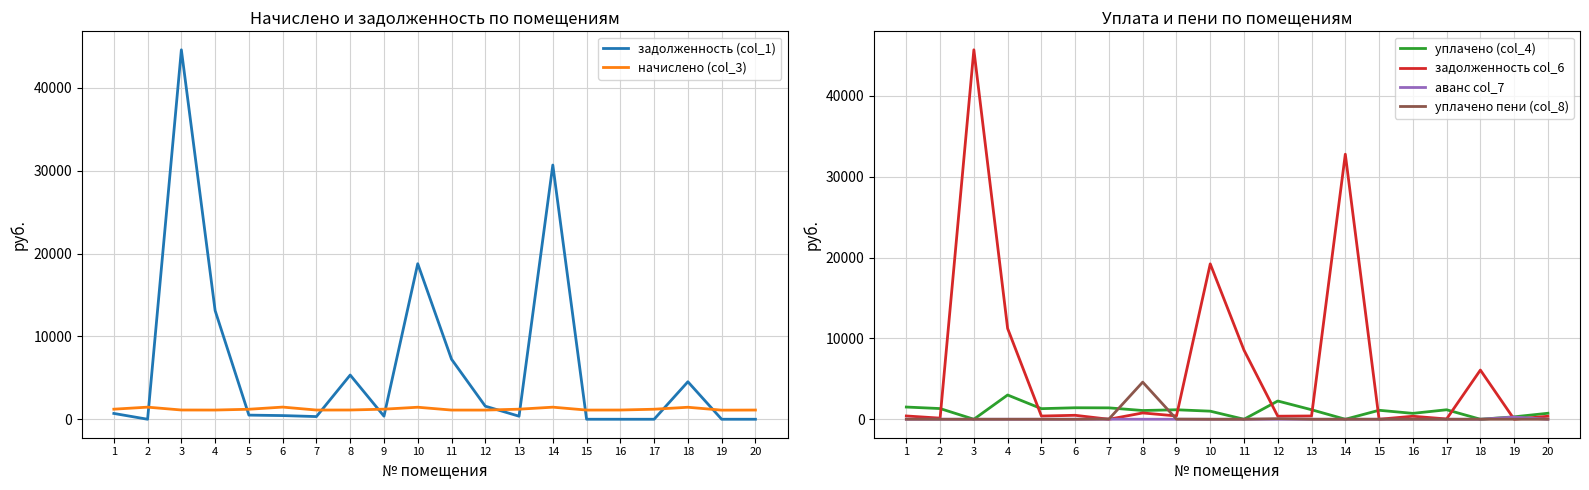

Which category has the highest value across all series?

3